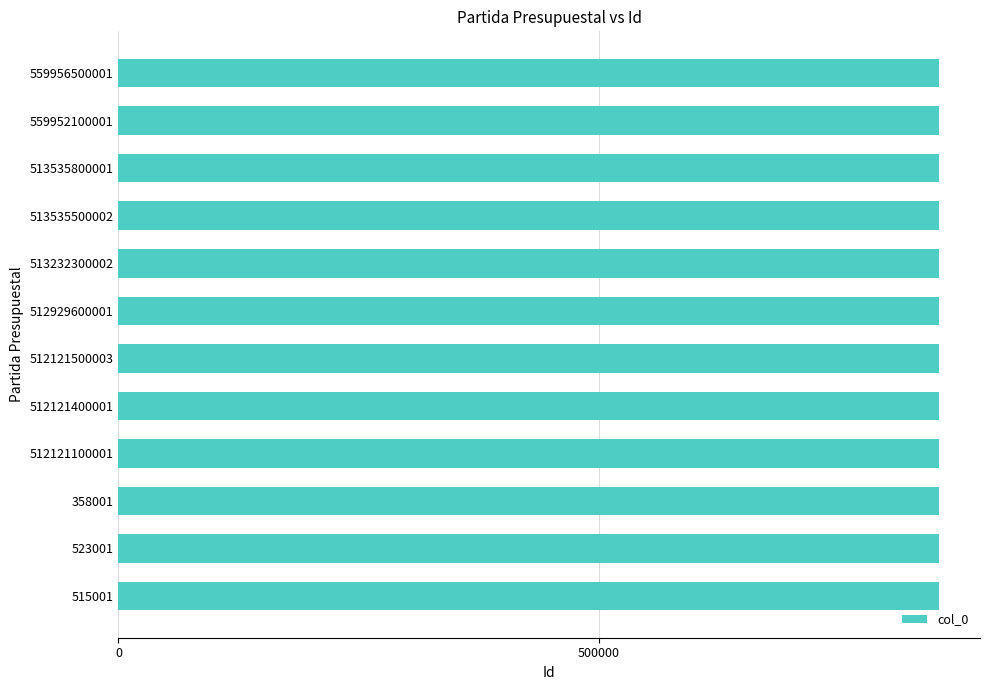

What is the sum of the values at 515001 and 512121500003?

1707641